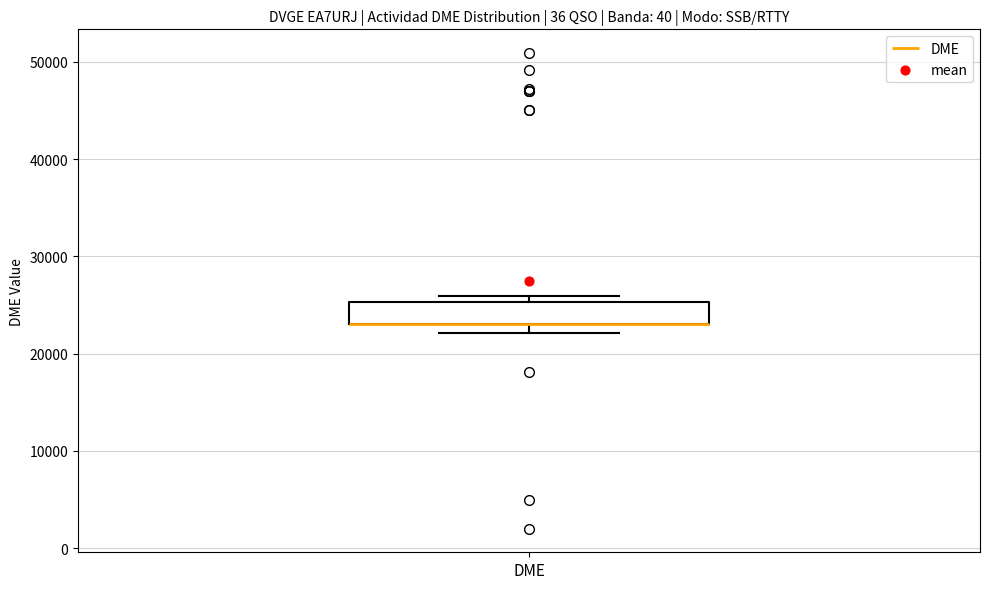

Transcribe this box plot: give where the median line is, the range the box spans, and where the two whiskers end, as read against the y-axis. The values are not printed on the chart, so give them approximately, as read against the axis.

median 23000 (drawn on the box's lower edge), box 23000 to 25000, whiskers 22000 to 26000